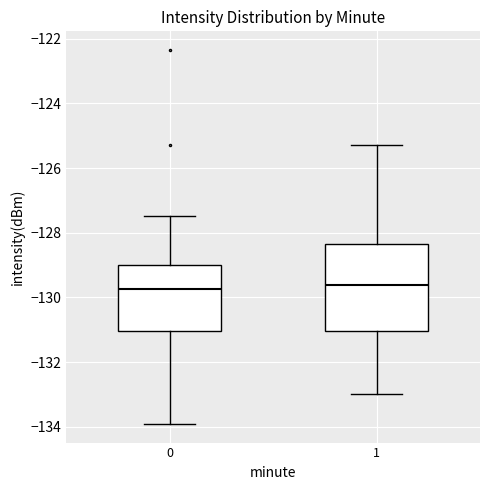

Where does the median line of the box at x = 1 sit on the y-axis? The values are not printed on the chart, so give them approximately, as read against the axis.

-129.6